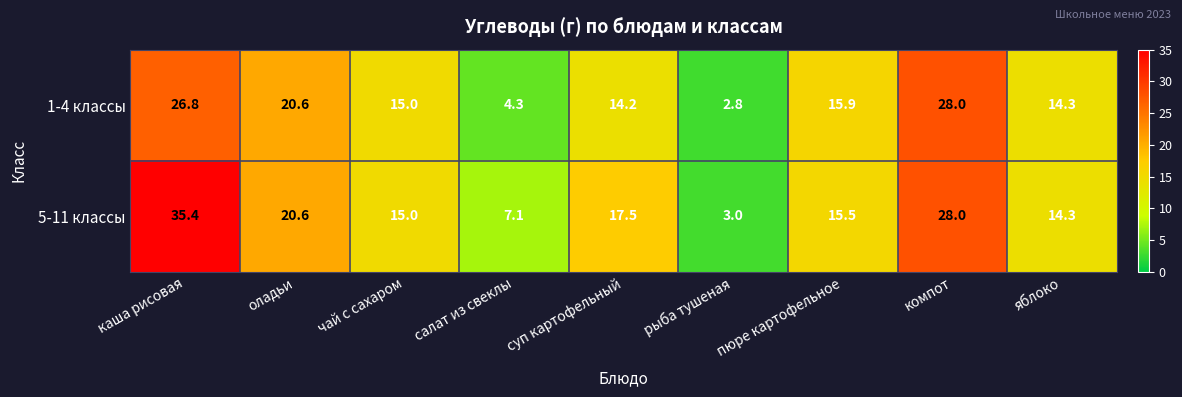

The 5-11 классы series shows 3.0 at рыба тушеная. True or false?

True